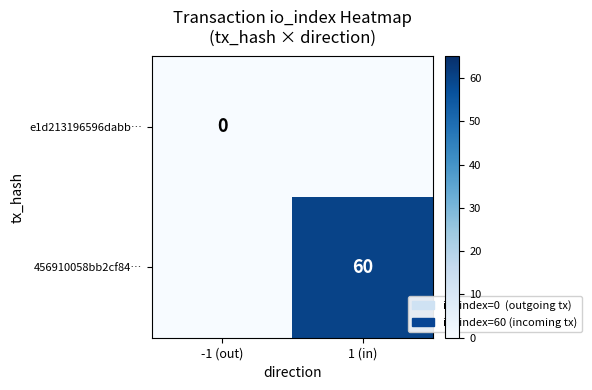

Is it true that 456910058bb2cf84… equals 13 at 1 (in)?

False